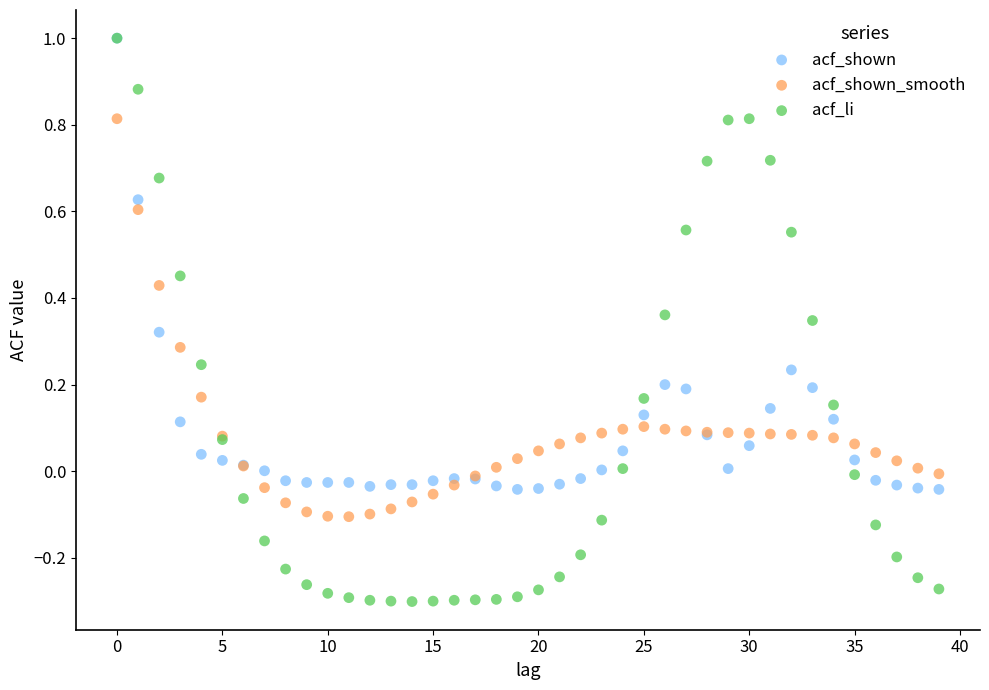

What are all the series names shown in the legend?

acf_shown, acf_shown_smooth, acf_li